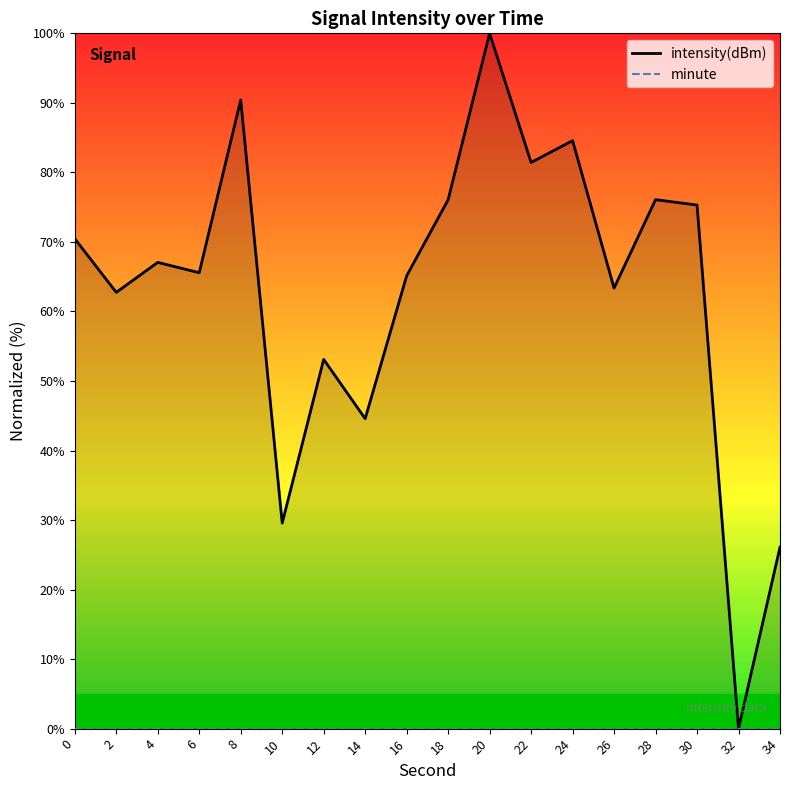

Reading right to left, transcribe all the data shown in this chart.

intensity(dBm): 26.1	0.0	75.3	76.1	63.4	84.6	81.4	100.0	76.1	65.1	44.6	53.1	29.6	90.4	65.6	67.1	62.7	70.5
minute: 0.0	0.0	0.0	0.0	0.0	0.0	0.0	0.0	0.0	0.0	0.0	0.0	0.0	0.0	0.0	0.0	0.0	0.0